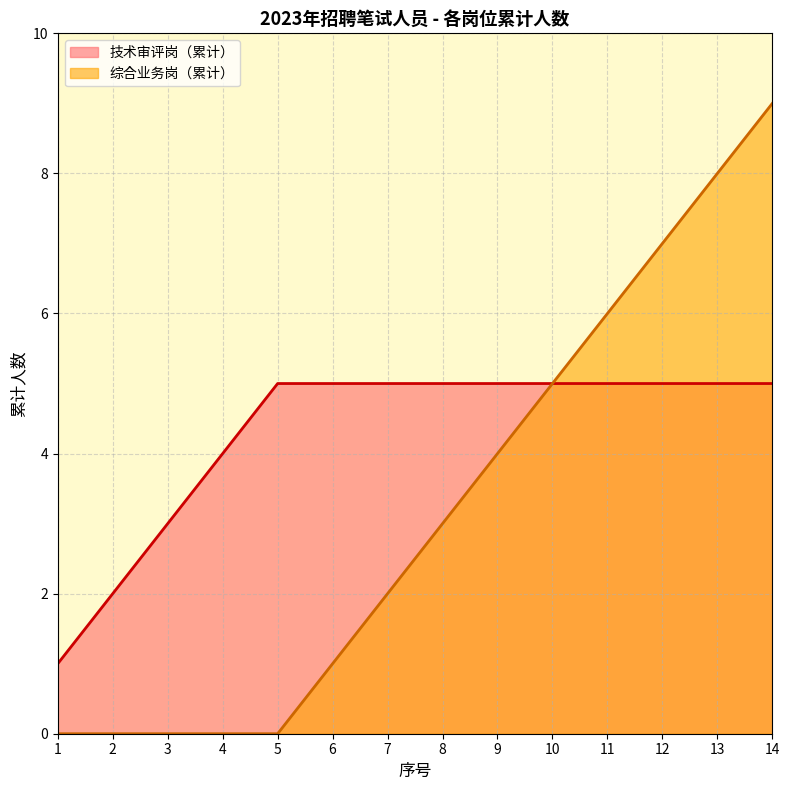

What is the difference between the highest and lowest values at 13?

3